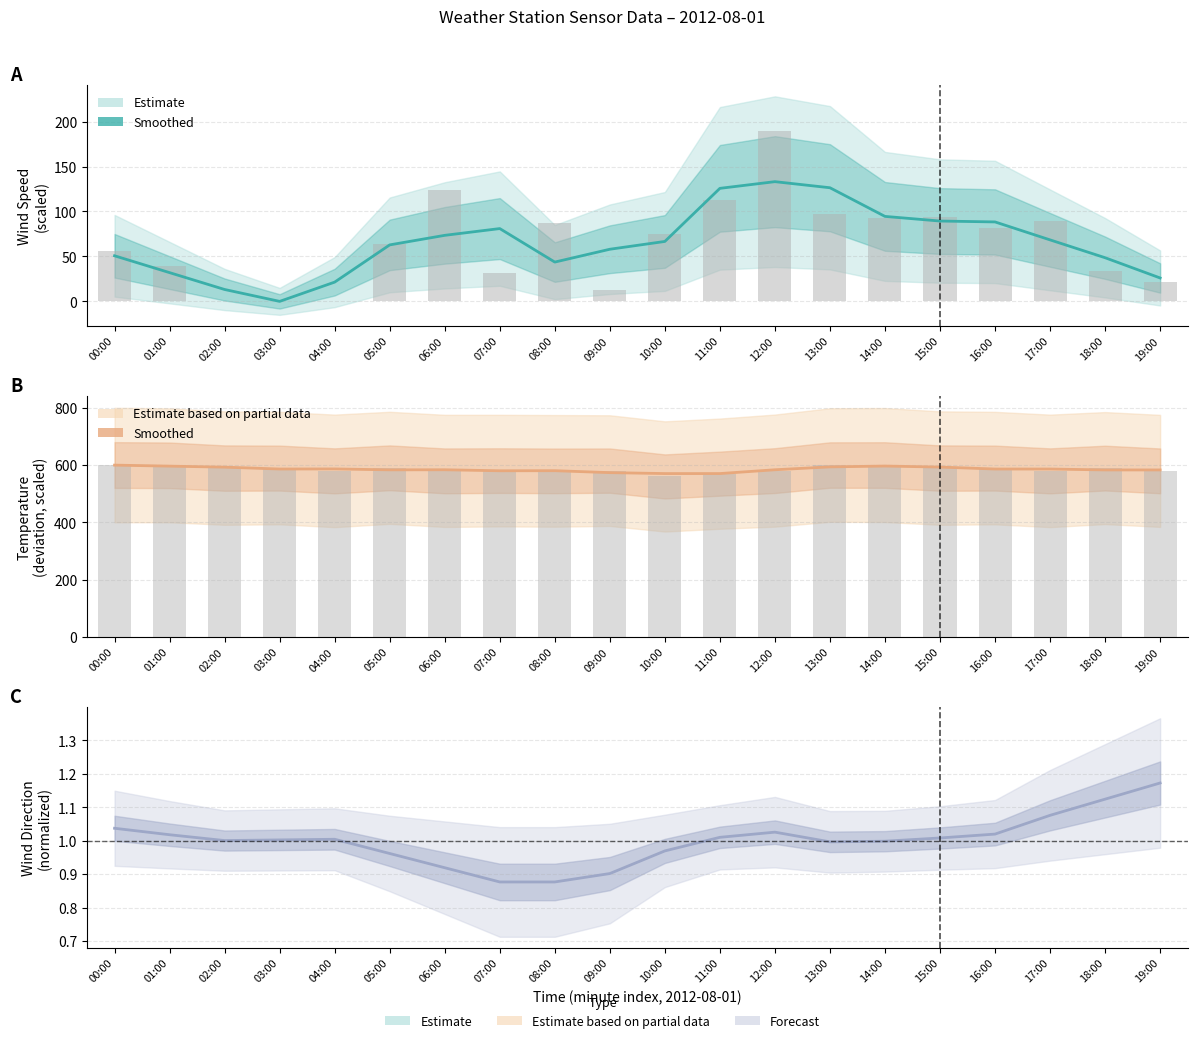

Reading left to right, list all the values displayed in this chart.

Wind Speed (scaled): 50.7	32.0	13.2	-0.0	21.4	62.8	73.5	81.0	43.7	58.0	66.7	125.7	133.2	126.4	94.5	89.4	88.4	68.4	48.6	26.0
Temperature (scaled): 600.0	596.5	592.9	586.4	586.7	583.5	583.8	580.3	580.6	573.7	570.5	570.5	583.8	593.9	596.8	593.2	586.4	586.4	583.2	583.2
Wind Dir (normalized): 1.0	1.0	1.0	1.0	1.0	1.0	0.9	0.9	0.9	0.9	1.0	1.0	1.0	1.0	1.0	1.0	1.0	1.1	1.1	1.2